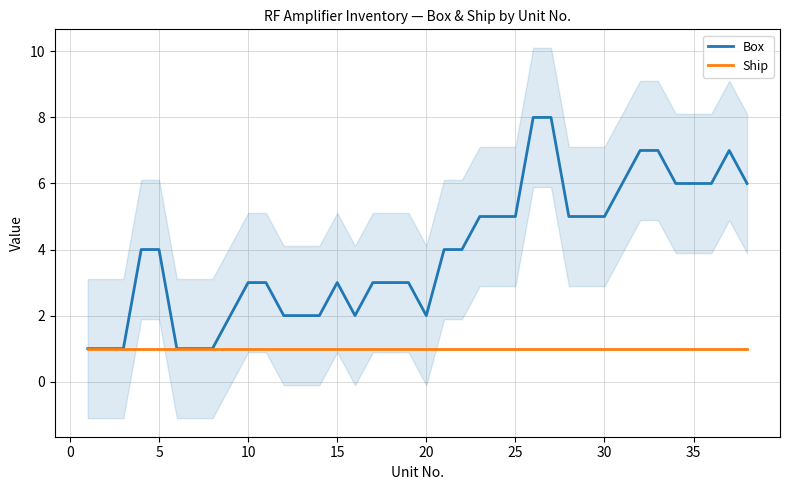

Which series has the largest range (max minus min)?

Box